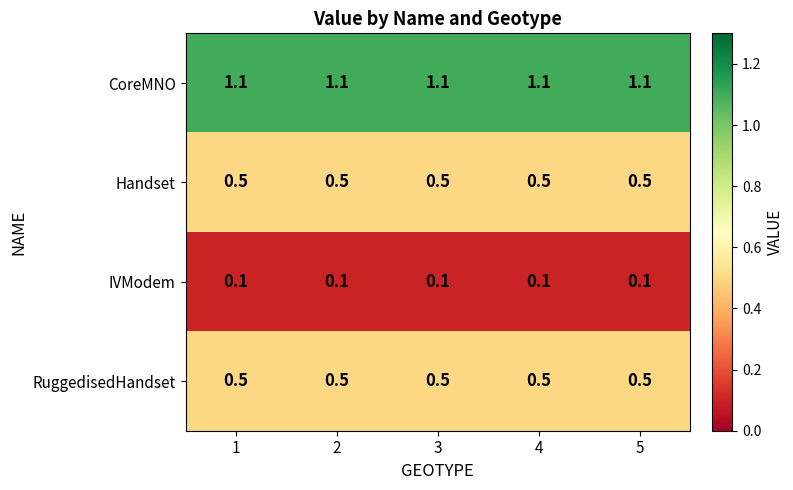

The Handset series shows 0.2 at 5. True or false?

False